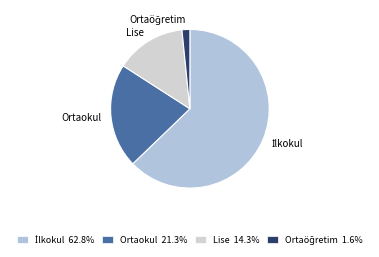

Which has a higher value, Lise or Ortaokul?

Ortaokul